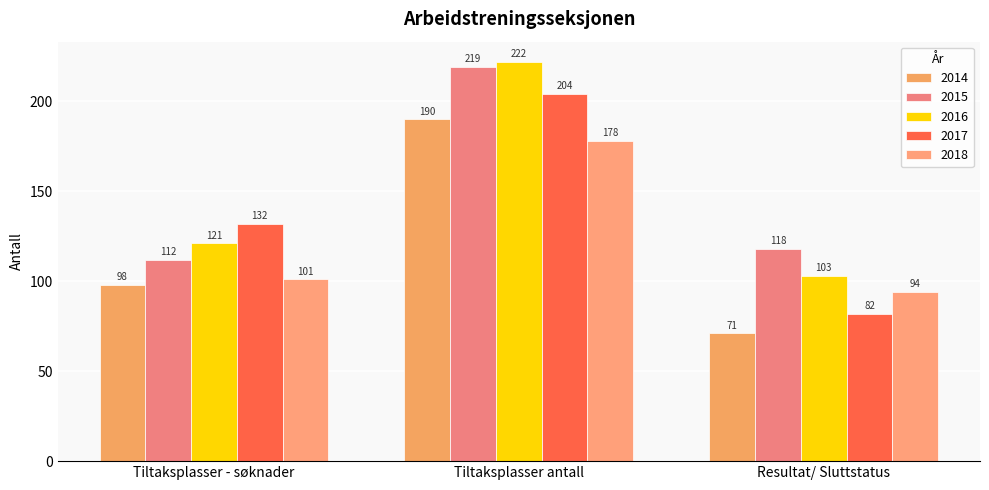

What is the minimum value for 2016?

103